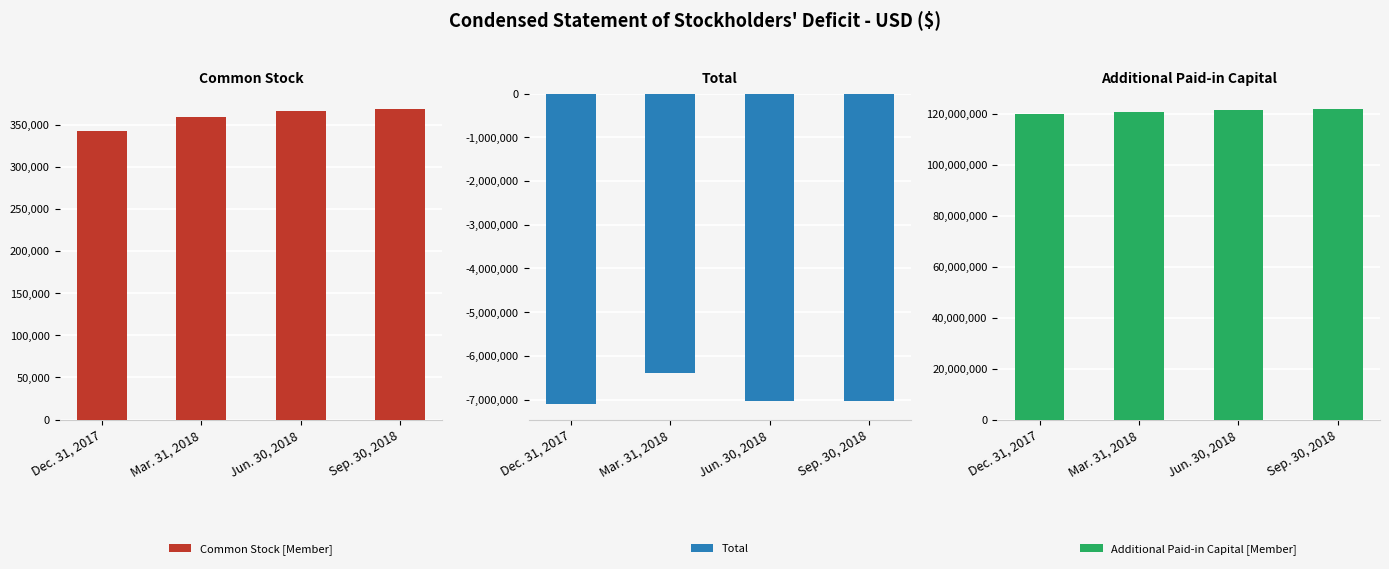

How many bars are there in each group?

3